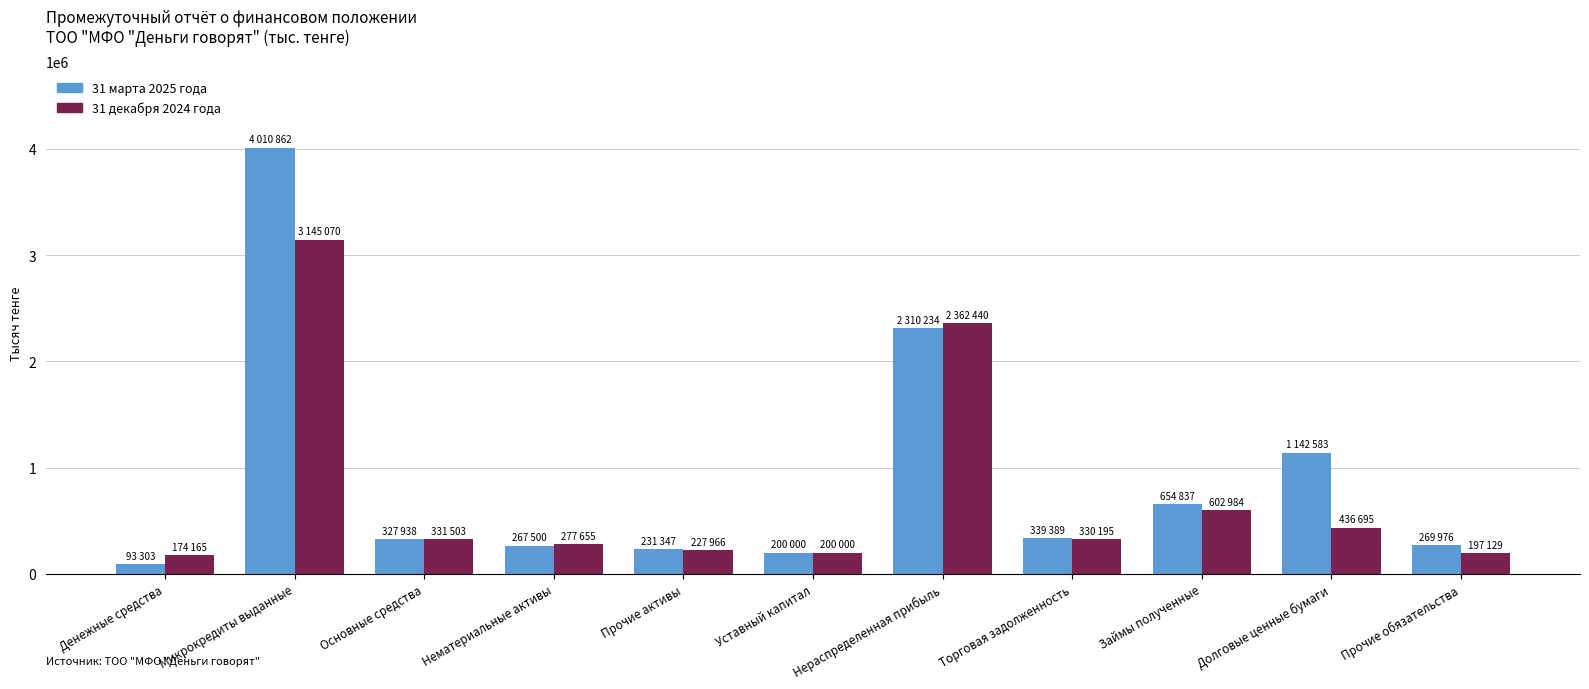

Read the 31 декабря 2024 года value at Нематериальные активы.

277655